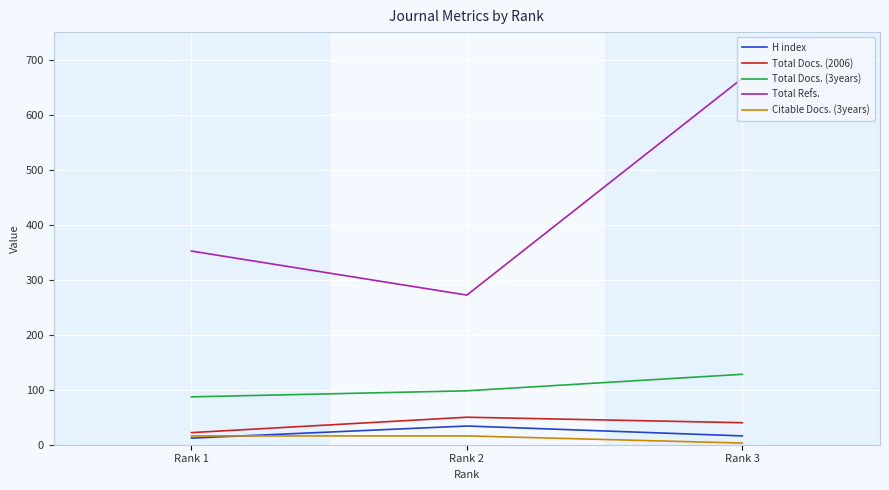

Does the chart have visible grid lines?

Yes